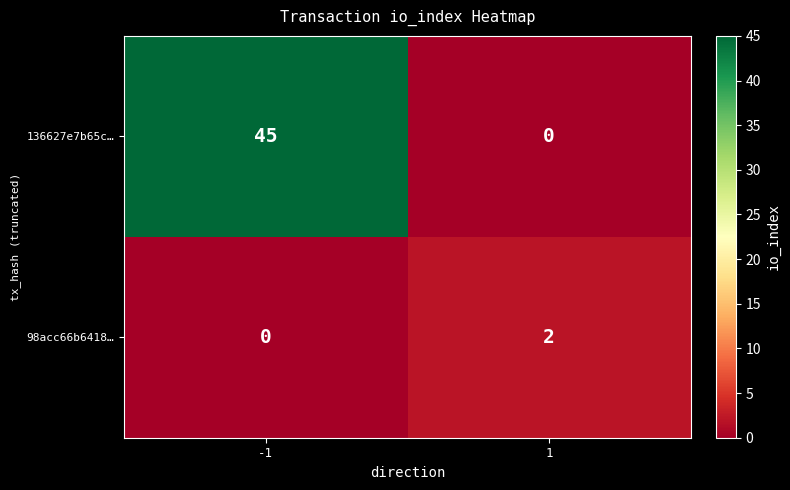

What is the total value across all series at -1?

45